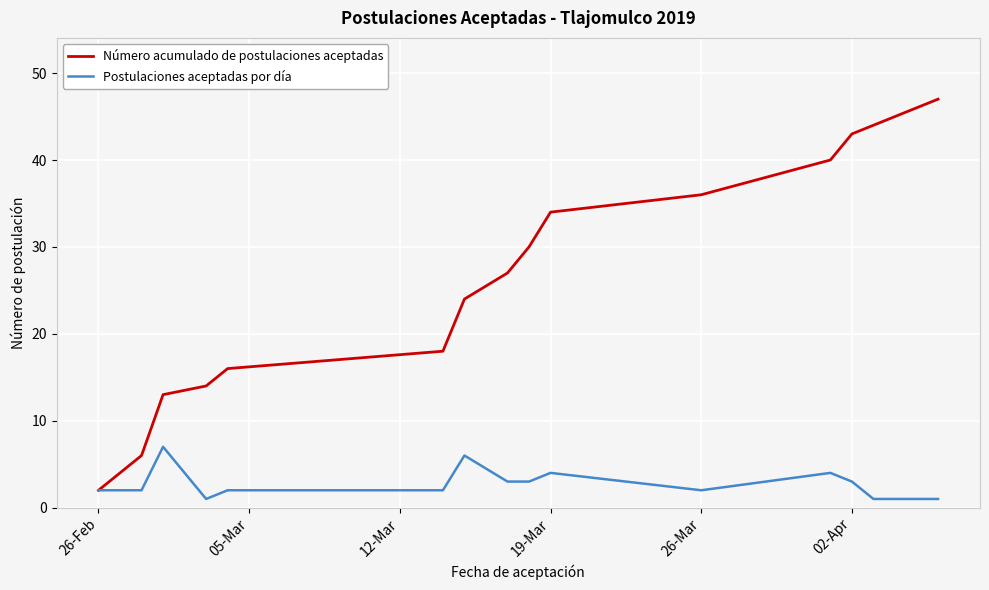

How many lines are shown in the chart?

2